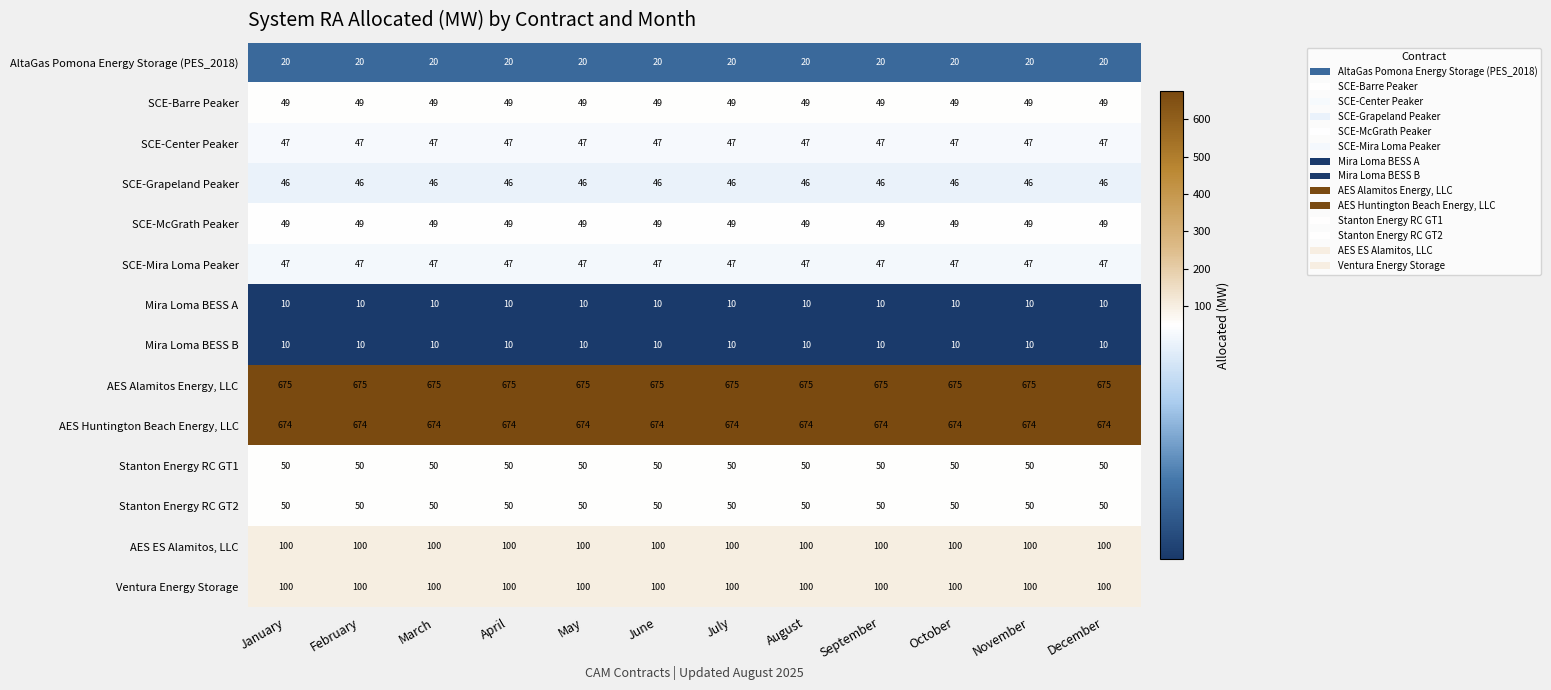

What is the difference between the highest and lowest values at April?

665